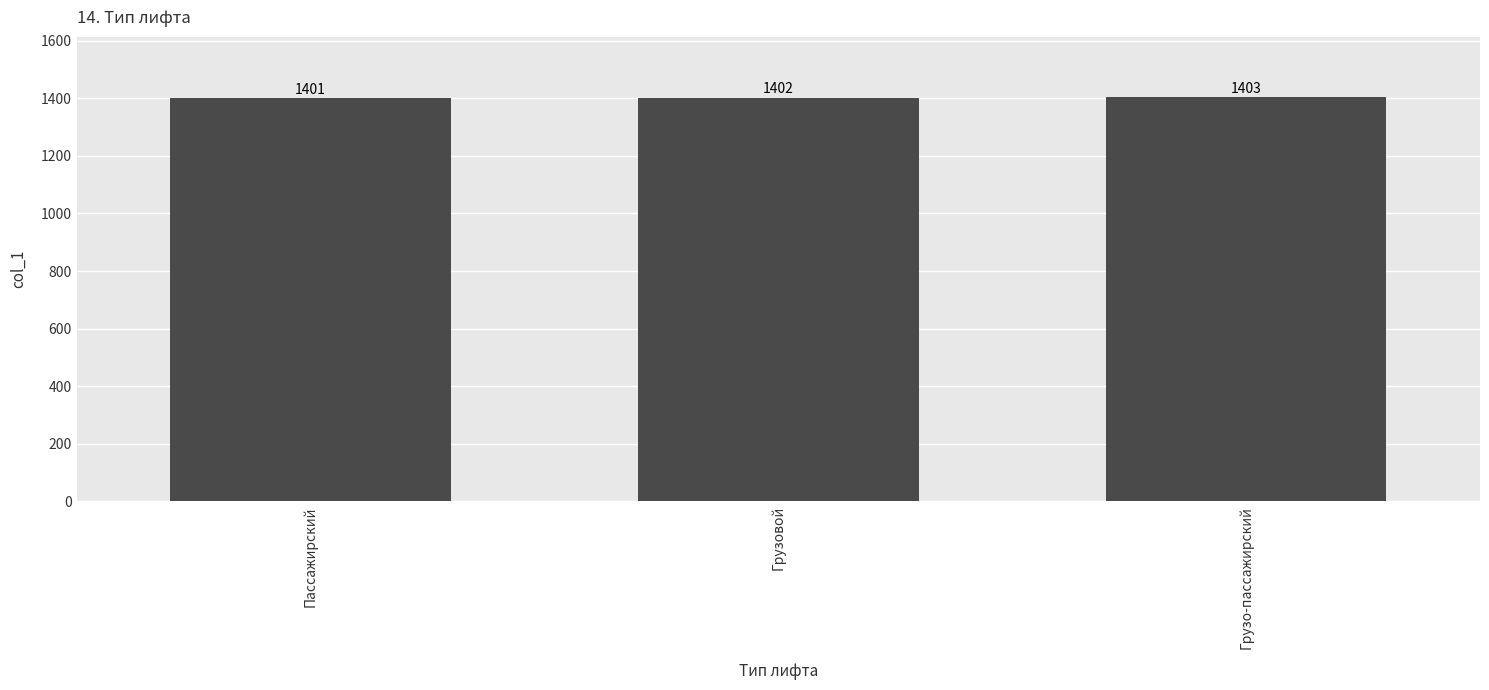

List the labels in order of value, largest first.

Грузо-пассажирский, Грузовой, Пассажирский